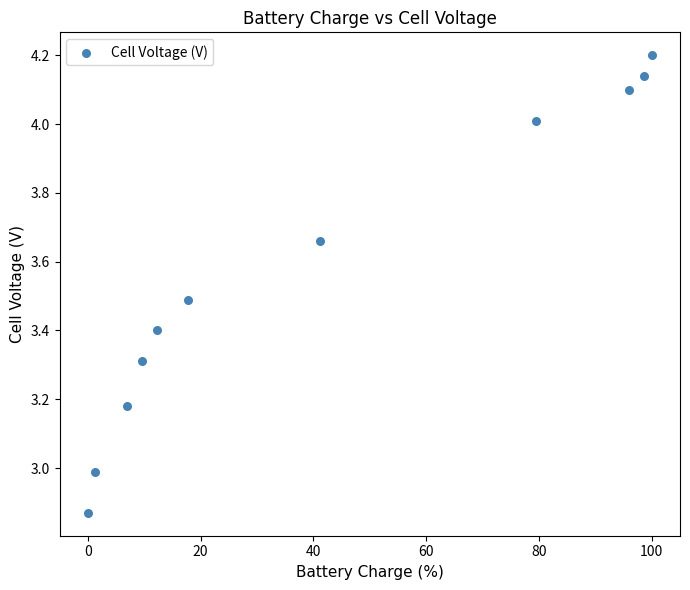

What is the range of X values (max minus min)?

100.0